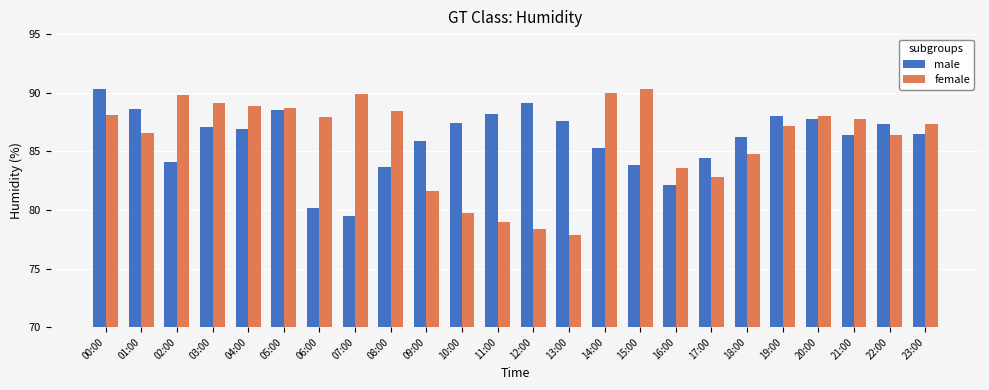

At 01:00, list the series in order from largest to smallest.

male, female